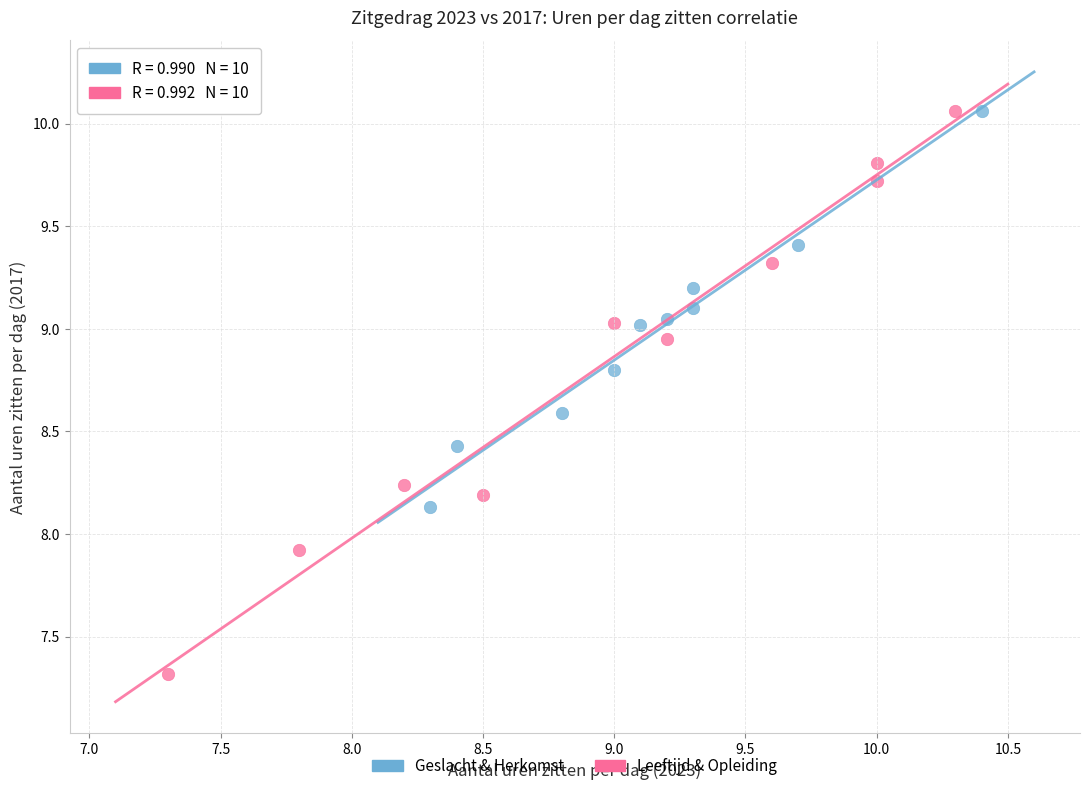

Which series has the largest Y range (max minus min)?

Leeftijd & Opleiding